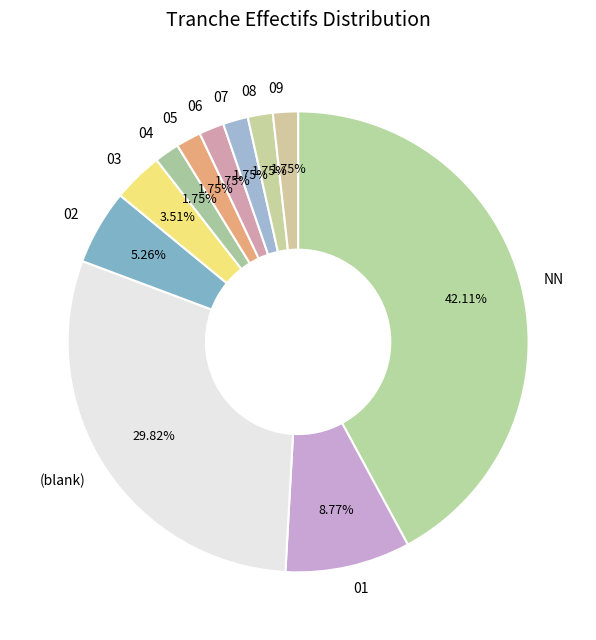

How many slices are in this pie chart?

11